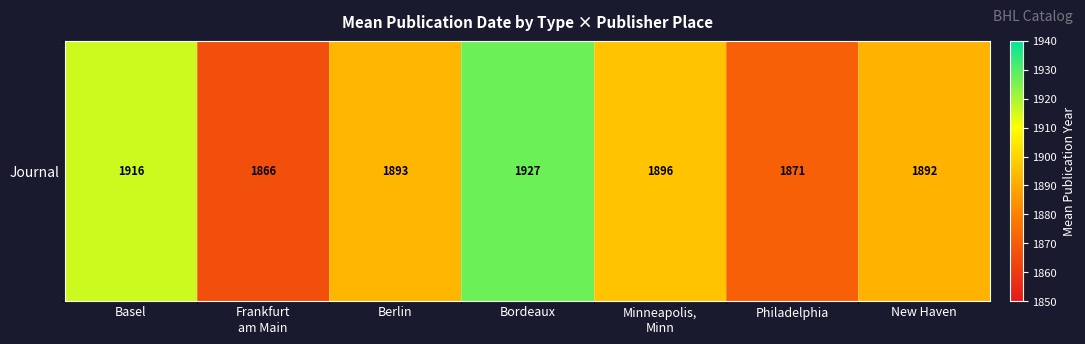

Reading left to right, what are all the values shown in this chart?

Basel=1916	Frankfurt
am Main=1866	Berlin=1893	Bordeaux=1927	Minneapolis,
Minn=1896	Philadelphia=1871	New Haven=1892